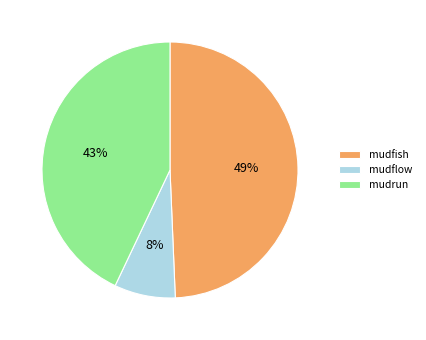

Rank the categories by value from lowest to highest.

mudflow, mudrun, mudfish